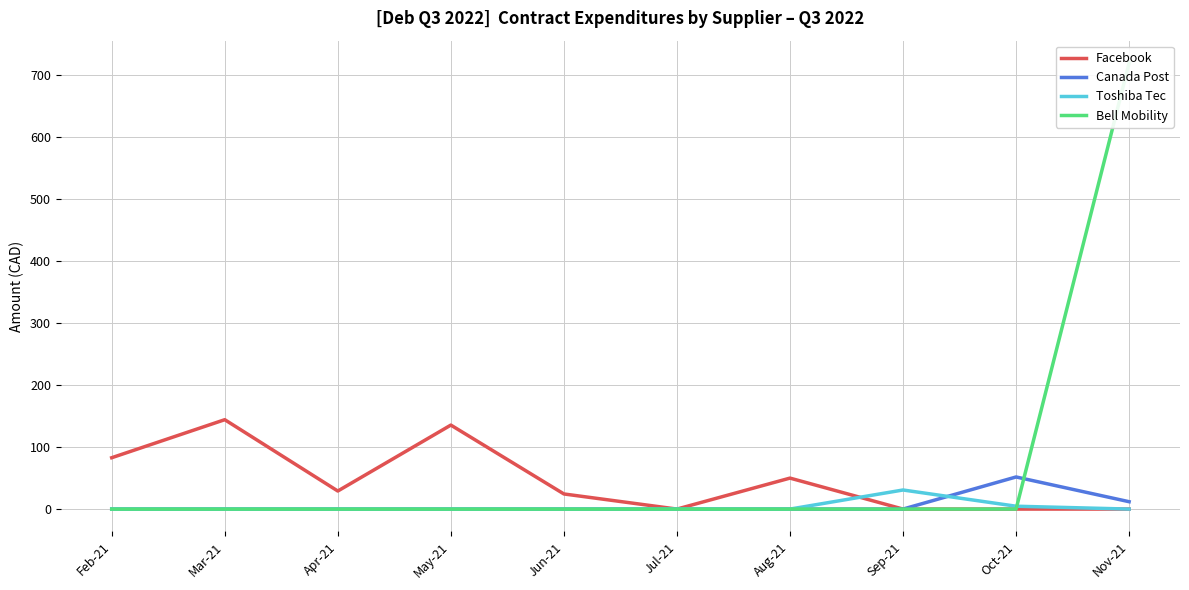

The value of Facebook at Nov-21 is 0.0. True or false?

True